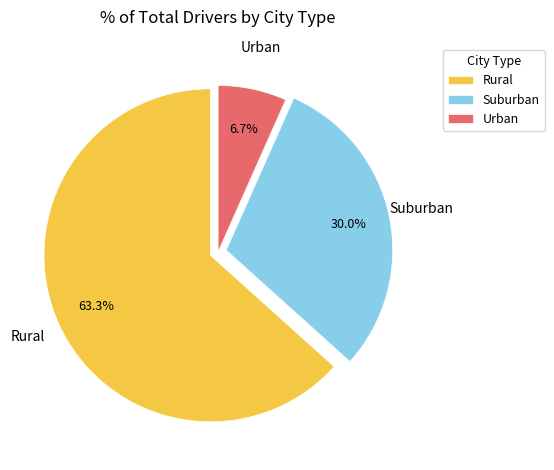

Combined, do Suburban and Rural account for over 50%?

Yes